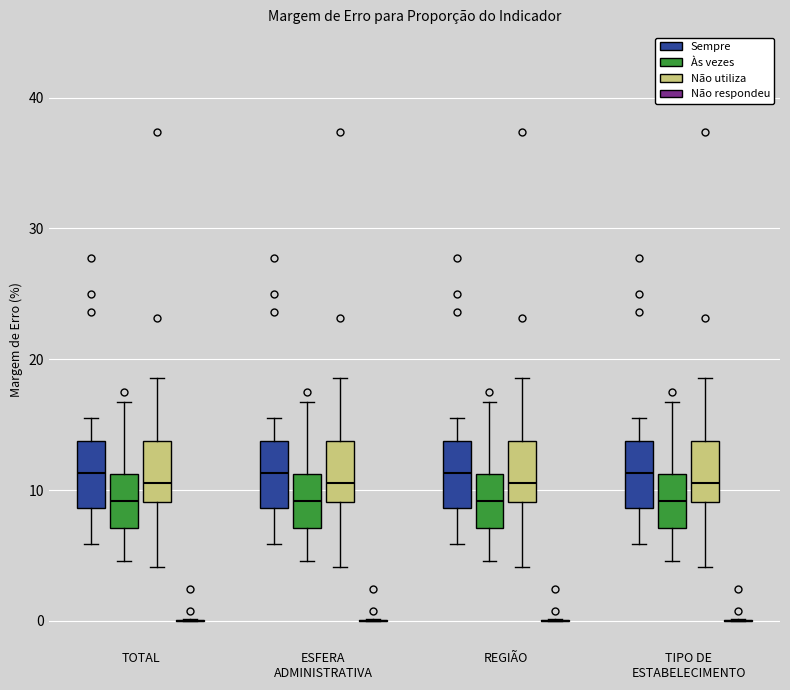

Where does the median line of the box for ESFERA ADMINISTRATIVA (Às vezes) sit on the y-axis? The values are not printed on the chart, so give them approximately, as read against the axis.

9